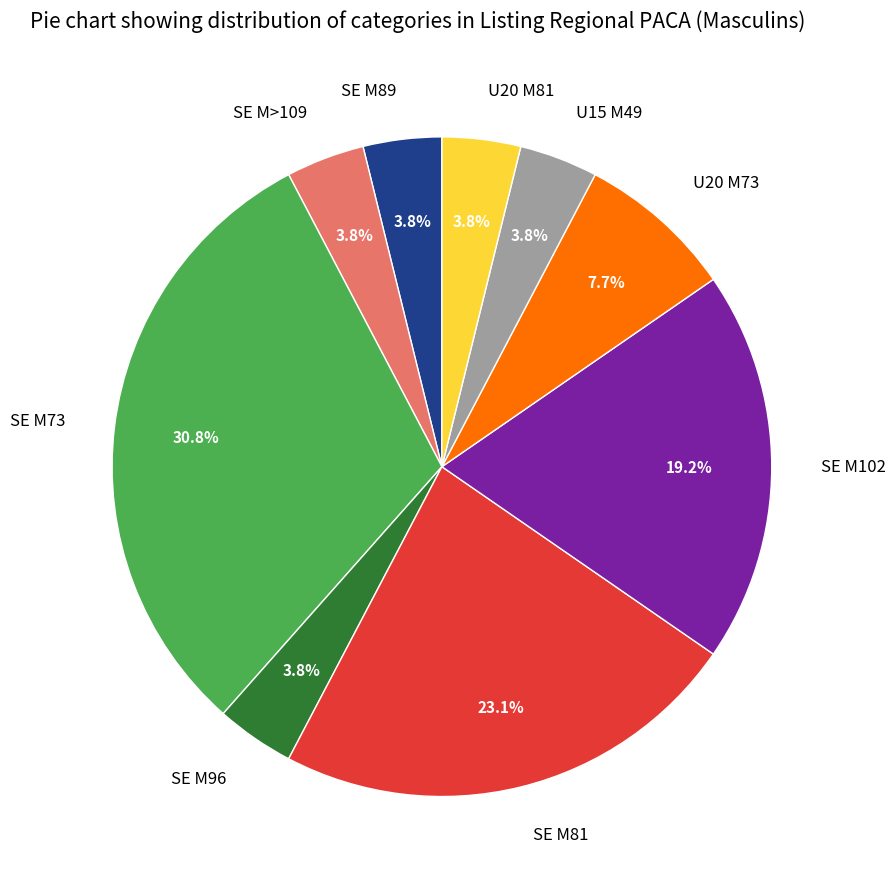

To the nearest percent, what is the average slice percentage?

11%